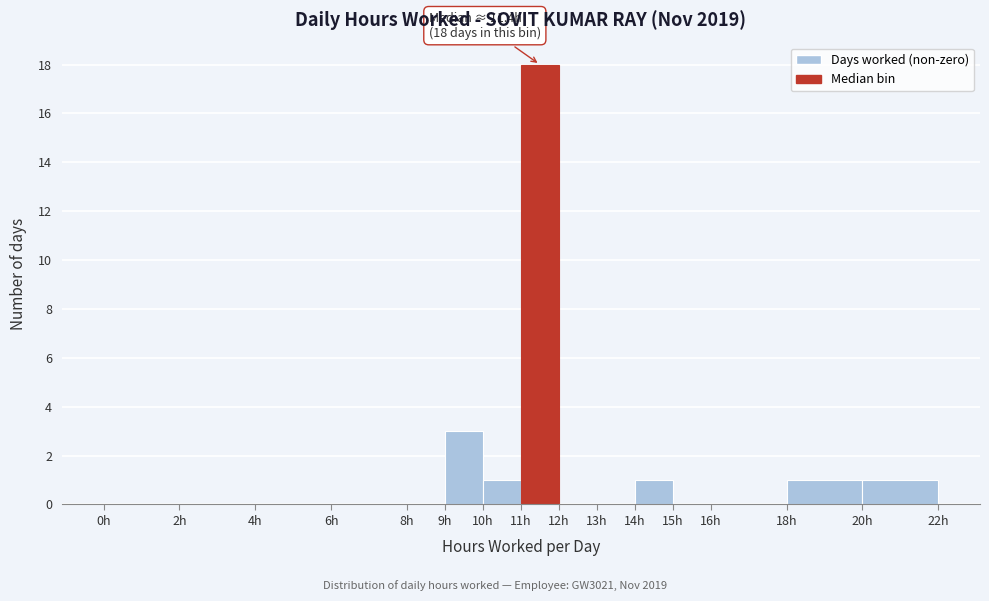

Which range on the x-axis has the tallest bar?

11 to 12